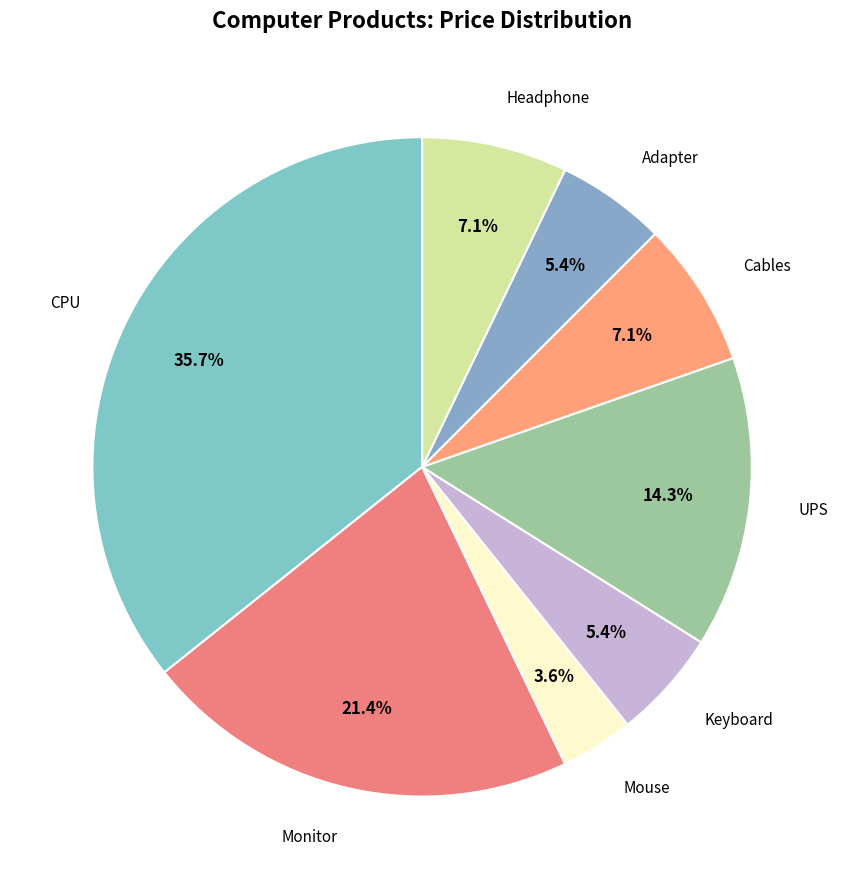

Rank the categories by value from highest to lowest.

CPU, Monitor, UPS, Cables, Headphone, Keyboard, Adapter, Mouse